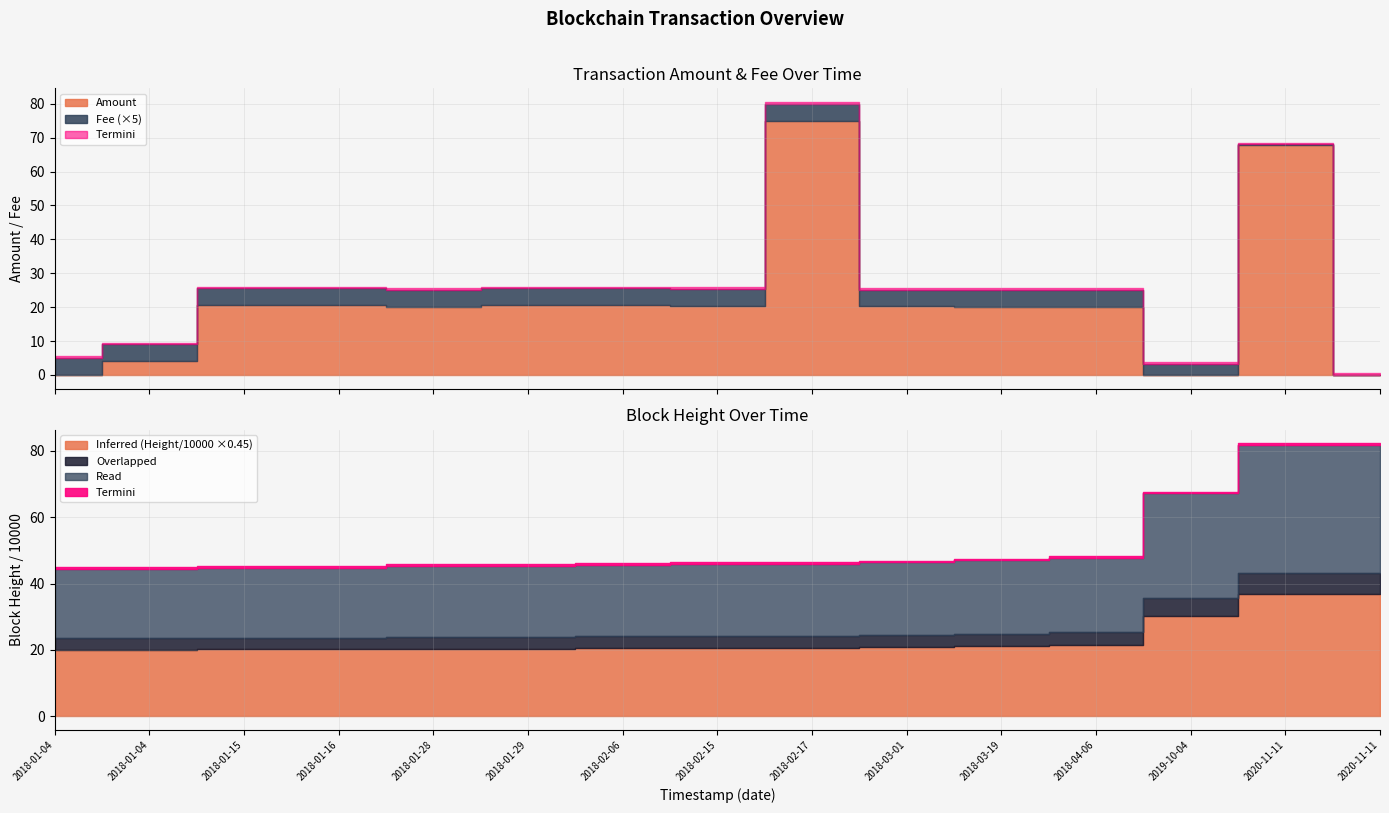

True or false: Height_scaled and Fee intersect in this chart.

False